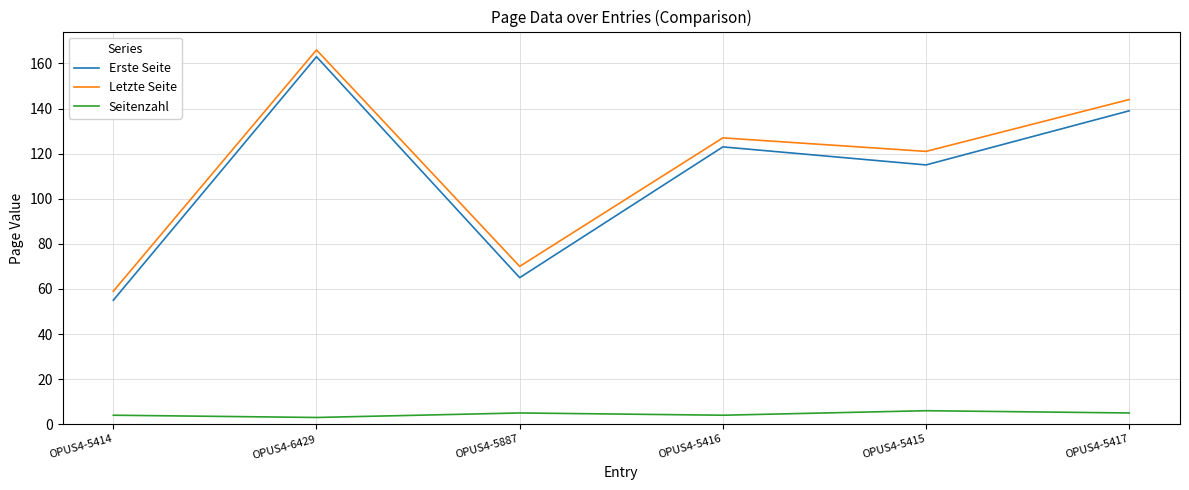

The value of Erste Seite at OPUS4-5887 is 65. True or false?

True